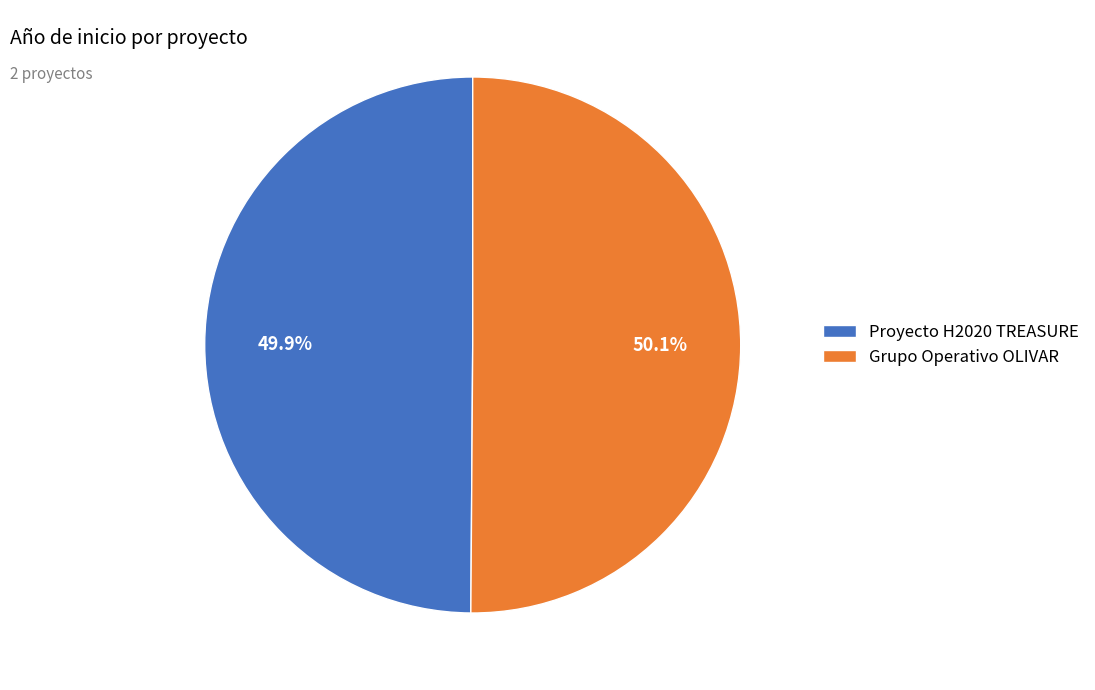

What percentage is NOT represented by Proyecto H2020 TREASURE?

50.1%